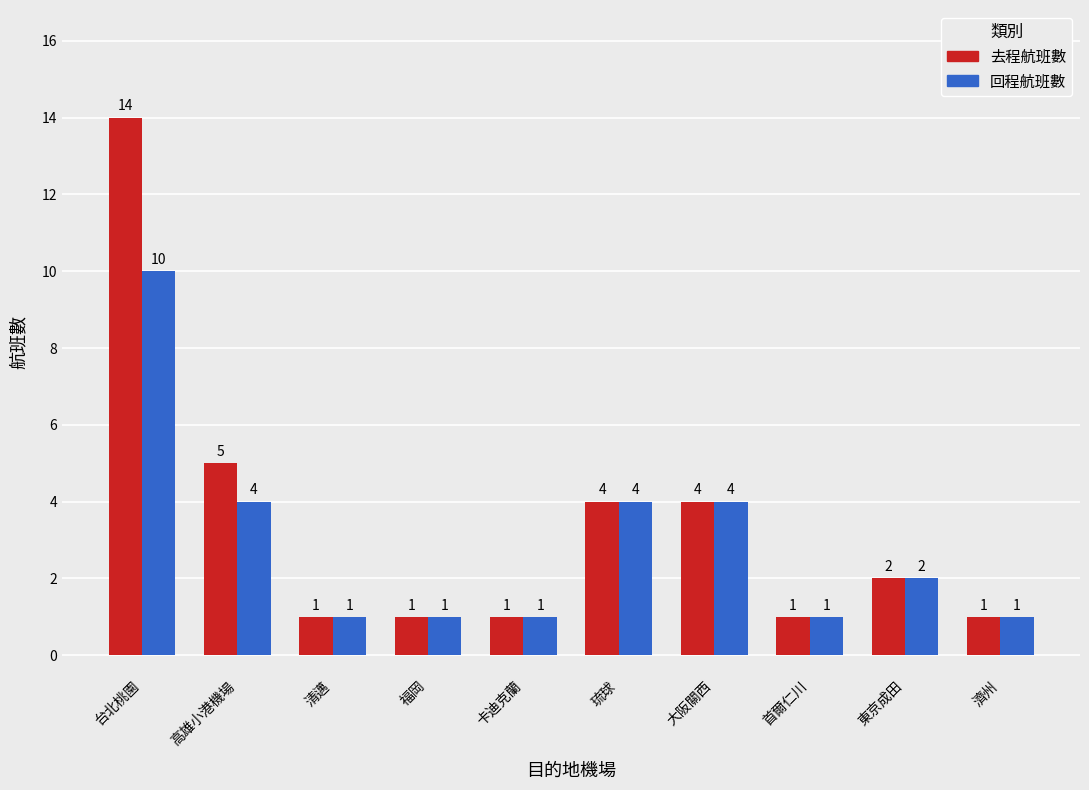

How many categories are shown in the chart?

10